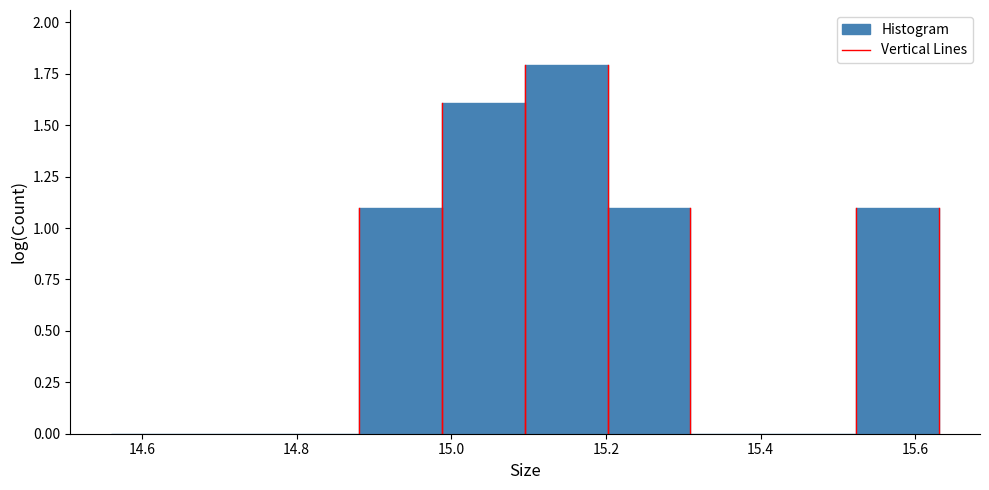

Reading left to right, transcribe this chart: for each bar, give the range it covers on the x-axis and its height. Neither the bar edges nor the heights are printed on the chart, so give them approximately, as read against the axes.

14.56 to 14.66: 0
14.66 to 14.78: 0
14.78 to 14.88: 0
14.88 to 14.98: 1.1
14.98 to 15.10: 1.6
15.10 to 15.20: 1.8
15.20 to 15.30: 1.1
15.30 to 15.42: 0
15.42 to 15.52: 0
15.52 to 15.64: 1.1